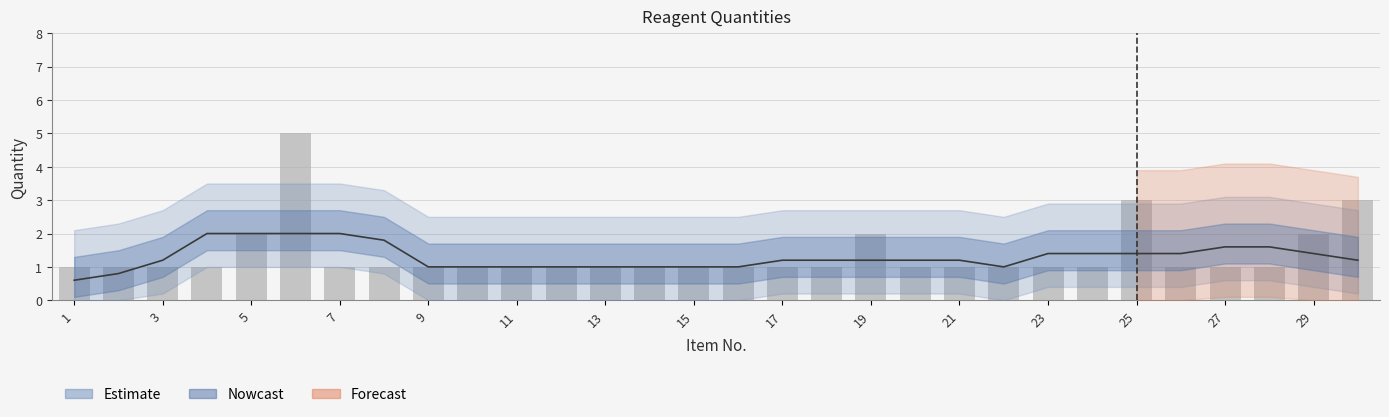

What is the value of the 23rd bar from the left?

1